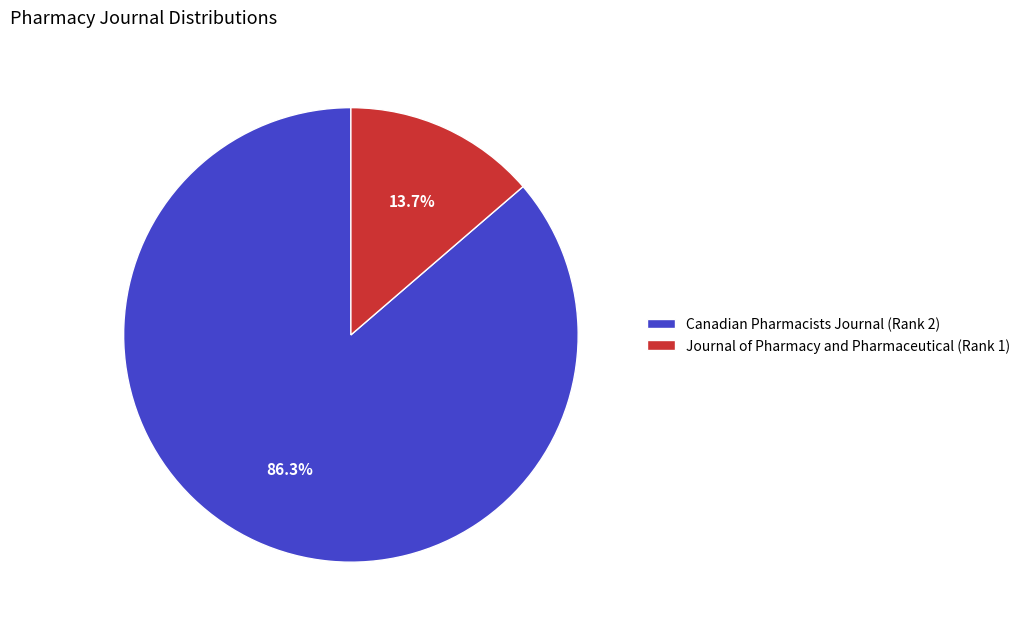

Which has a higher value, Canadian Pharmacists Journal (Rank 2) or Journal of Pharmacy and Pharmaceutical (Rank 1)?

Canadian Pharmacists Journal (Rank 2)